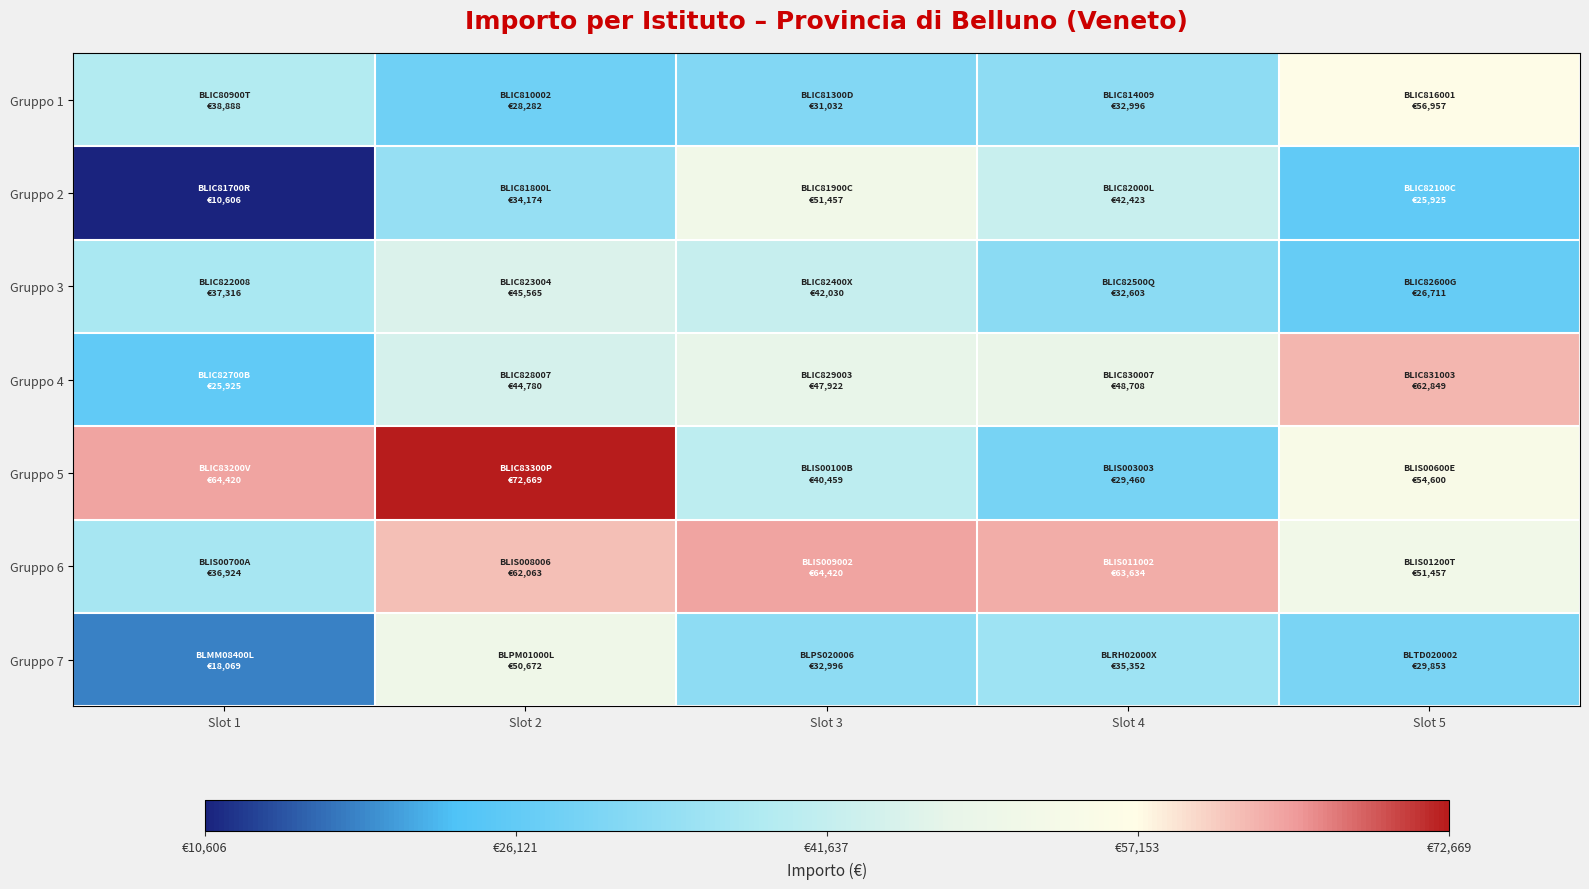

Which has a higher value, Slot 5 or Slot 2?

Slot 5